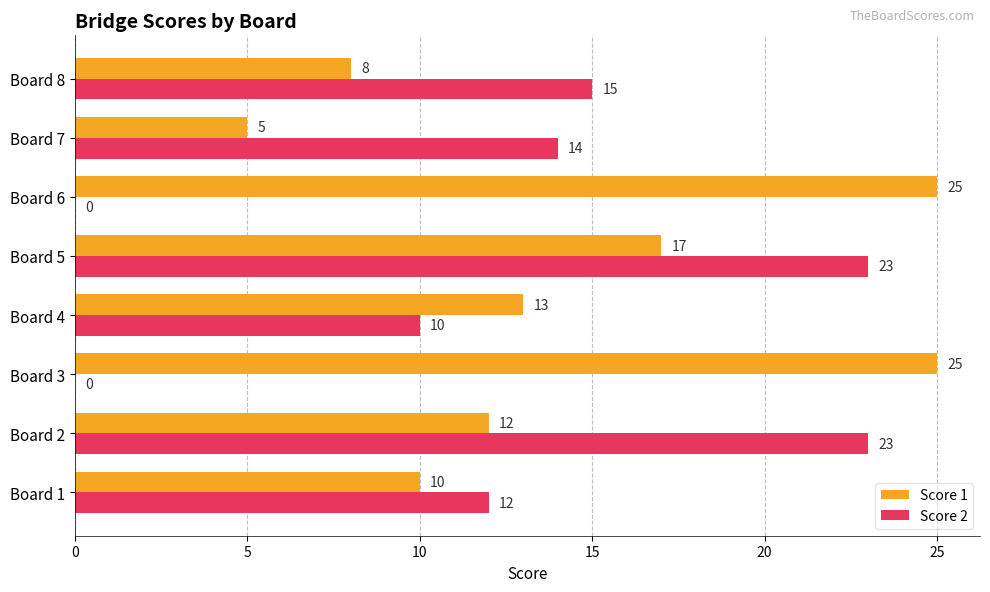

What is the highest value of the Score 2 series?

23